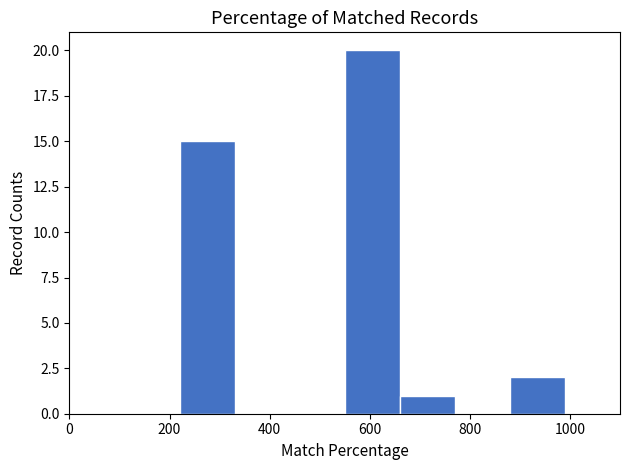

Over which range of the x-axis is the bar tallest?

550 to 660